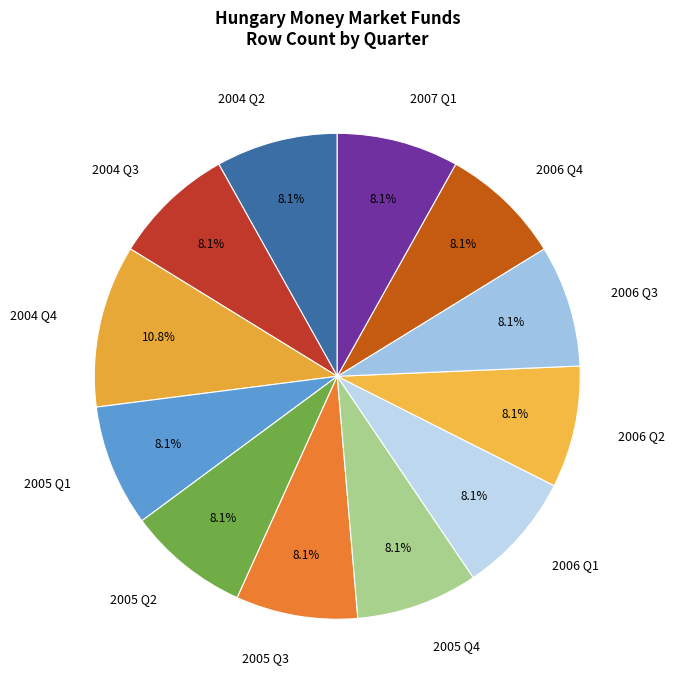

What is the largest slice in the pie chart?

2004 Q4